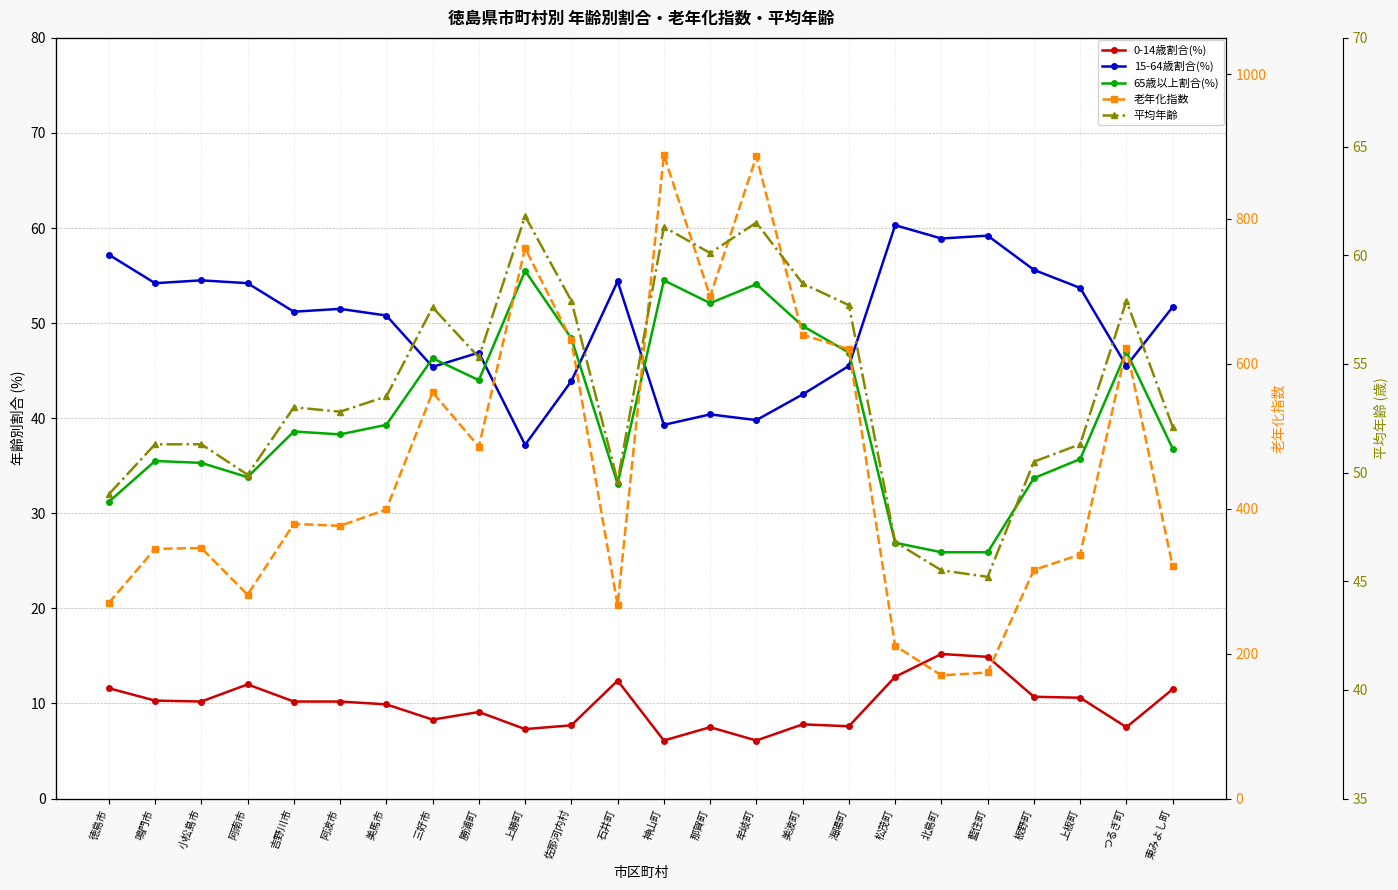

Rank the categories by 15-64歳割合(%) value from lowest to highest.

上勝町, 神山町, 牟岐町, 那賀町, 美波町, 佐那河内村, 三好市, 海陽町, つるぎ町, 勝浦町, 美馬市, 吉野川市, 阿波市, 東みよし町, 上板町, 鳴門市, 阿南市, 石井町, 小松島市, 板野町, 徳島市, 北島町, 藍住町, 松茂町